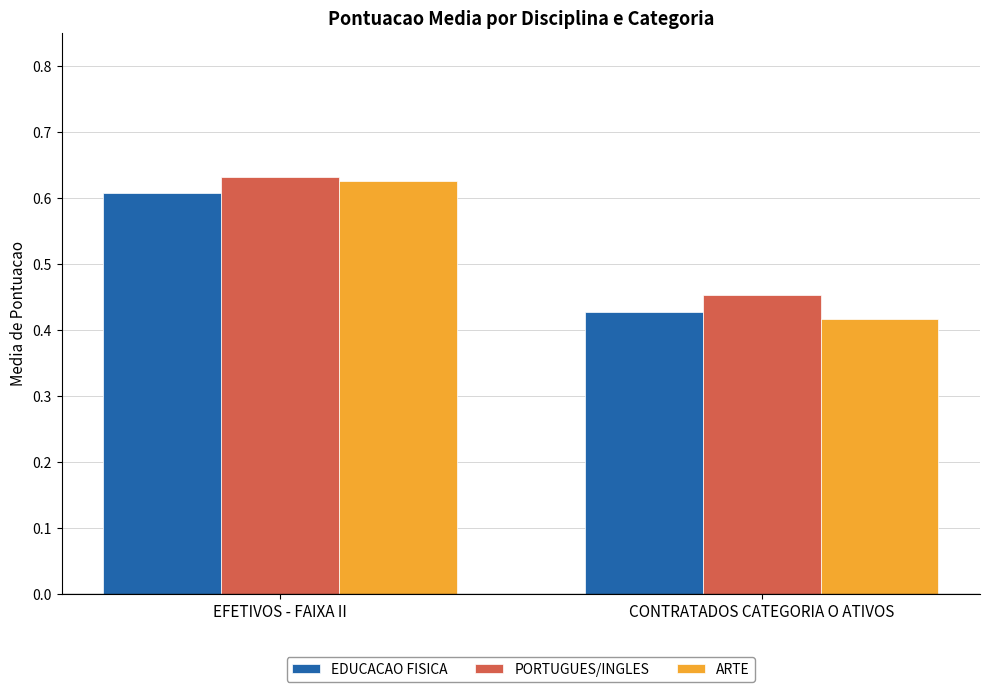

Is it true that ARTE equals 0.6 at EFETIVOS - FAIXA II?

True